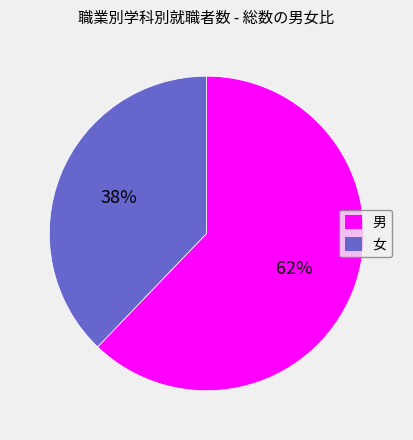

How many segments does this pie chart have?

2